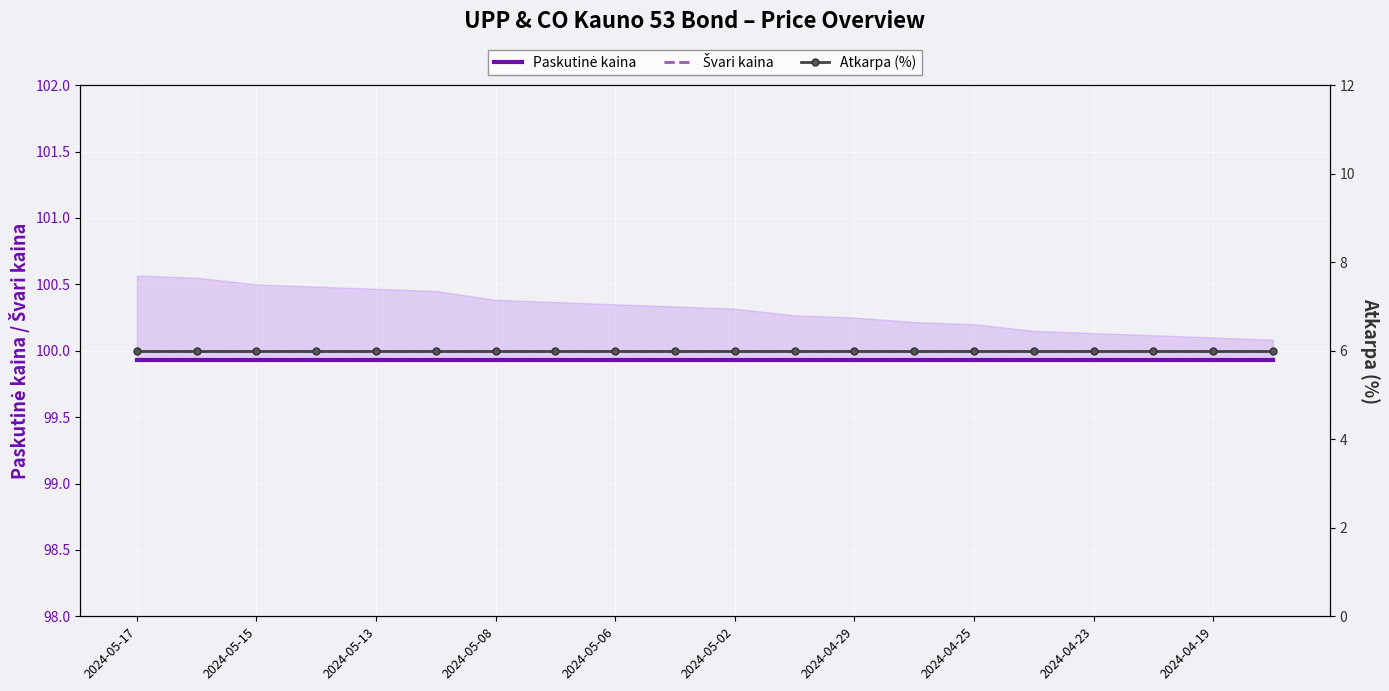

What is the minimum value for Paskutinė kaina?

99.9